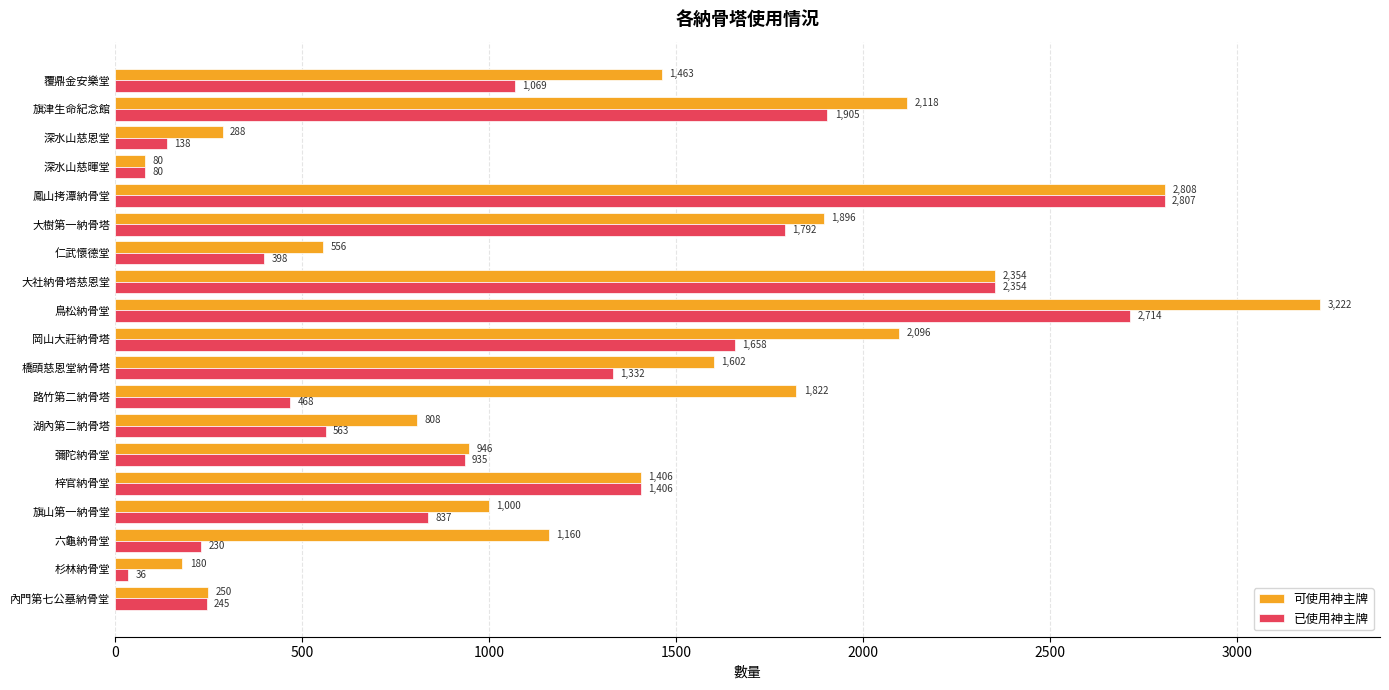

What is the difference between the 已使用神主牌 values at 岡山大莊納骨塔 and 湖內第二納骨塔?

1095